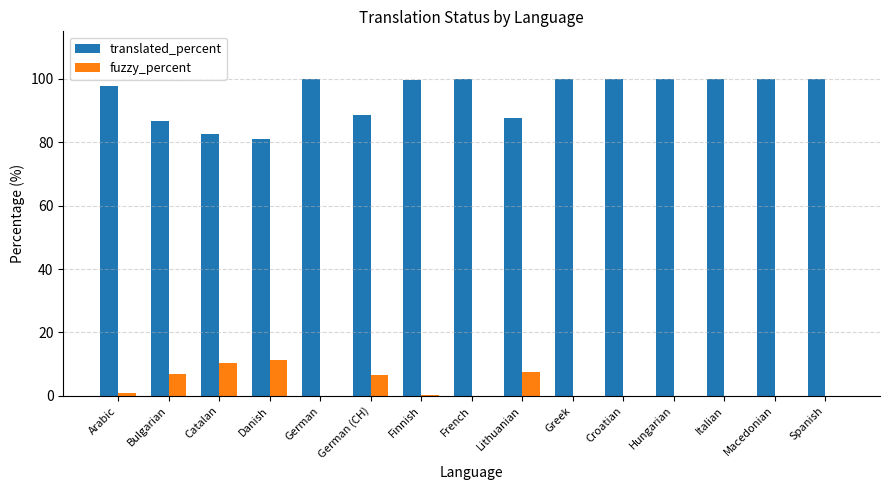

What are all the series names shown in the legend?

translated_percent, fuzzy_percent